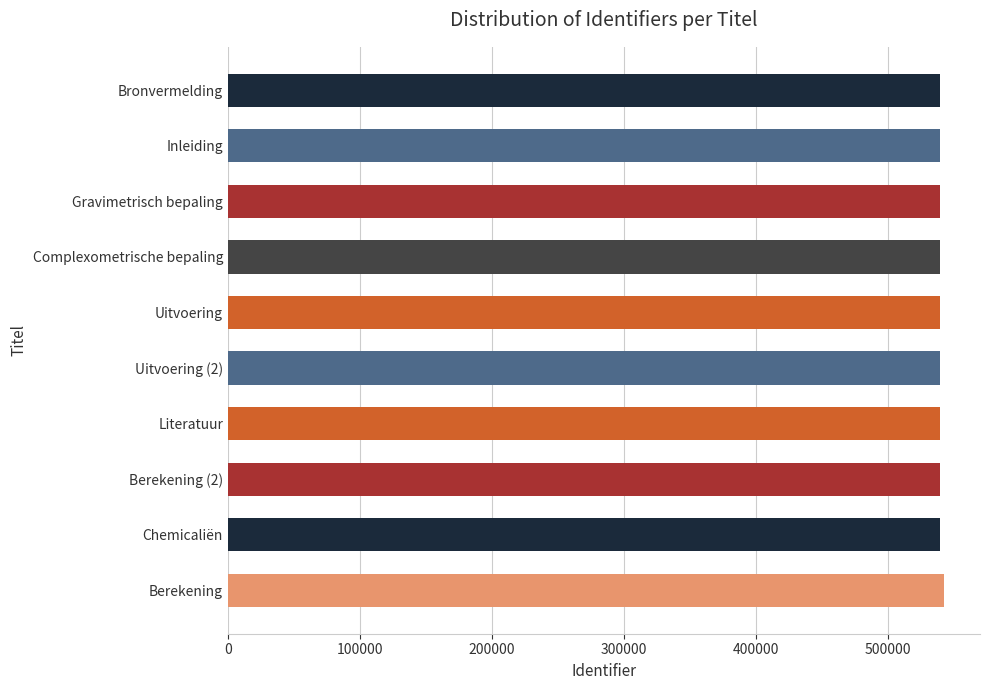

What is the average value?

539621